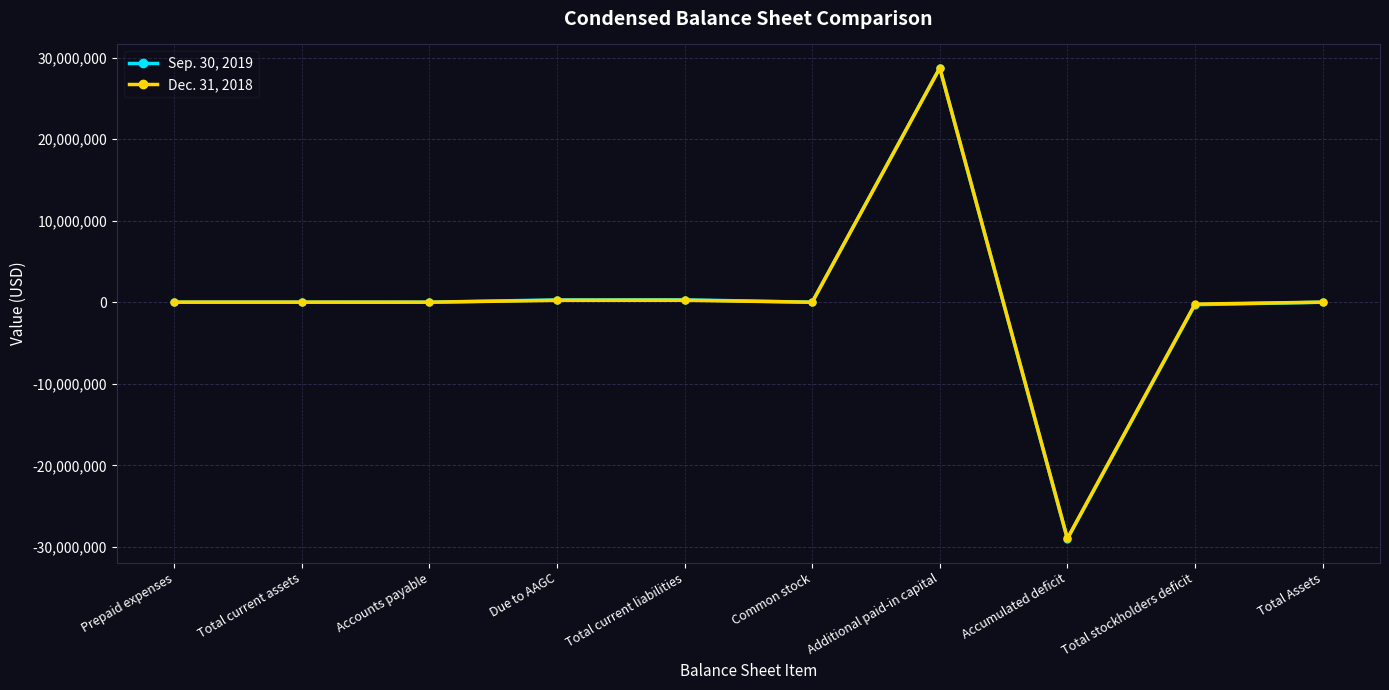

What is the label of the 5th point from the left?

Total current liabilities